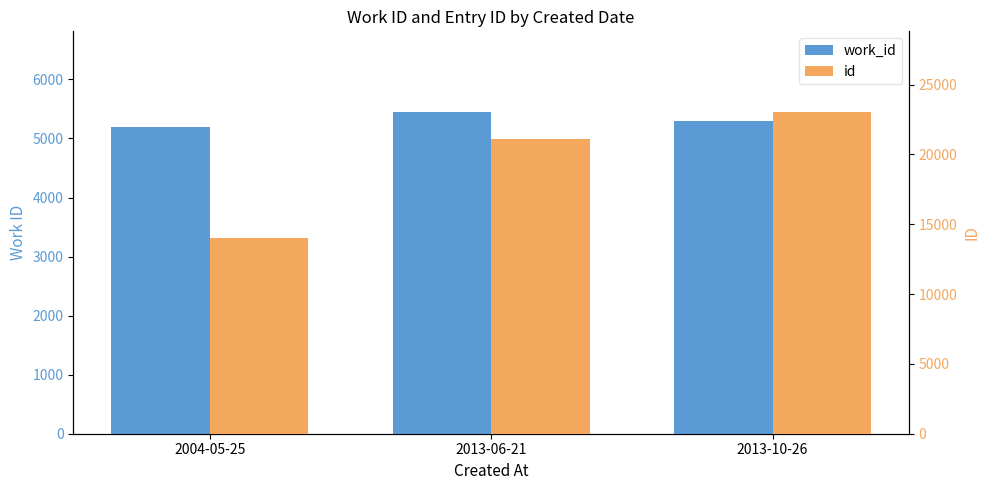

What is the average value of the work_id series?

5317